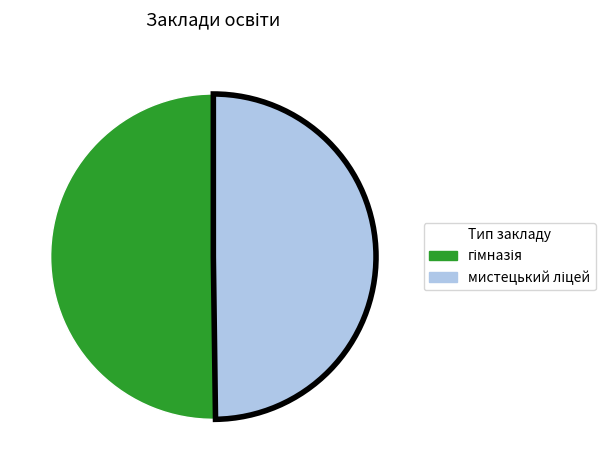

How many segments does this pie chart have?

2